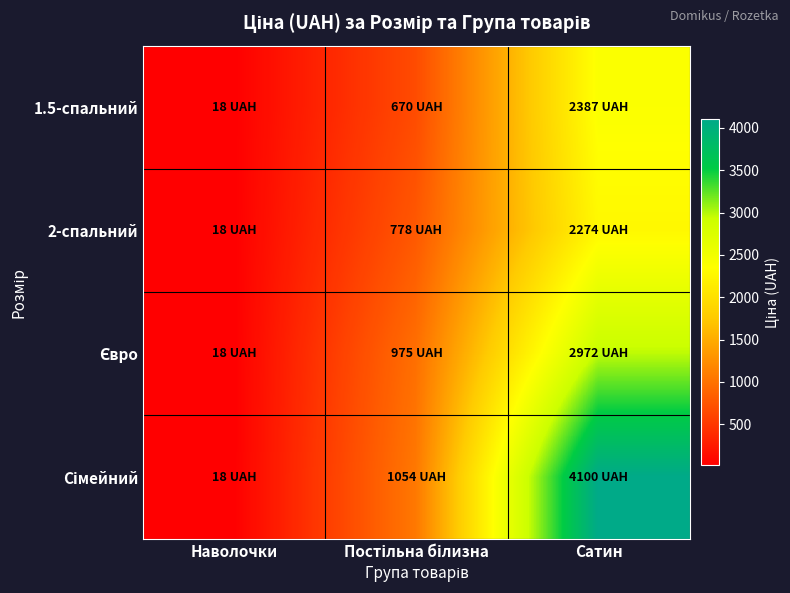

What is the difference between the highest and lowest values at Сатин?

1826